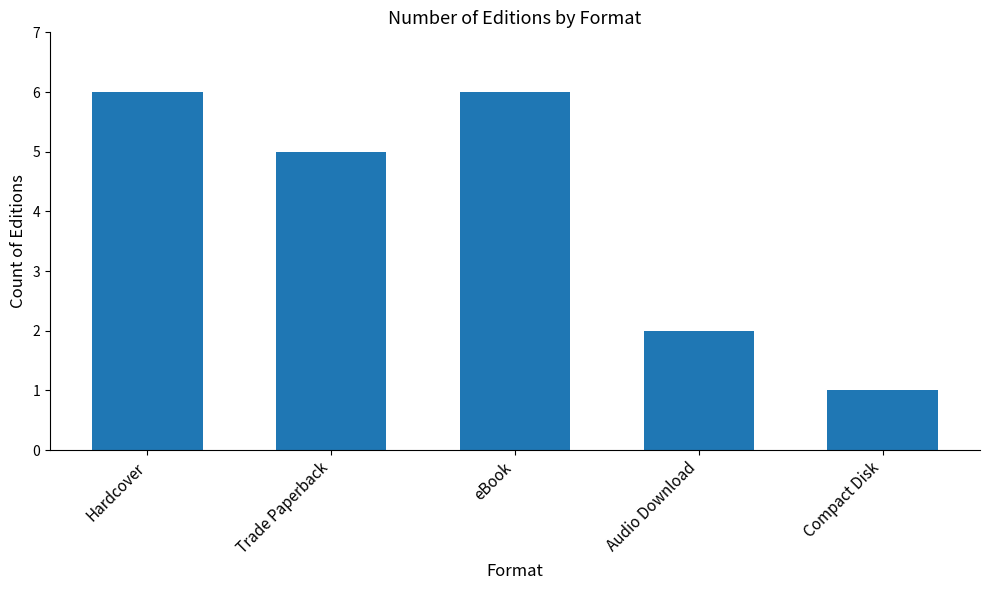

Which has a higher value, eBook or Compact Disk?

eBook